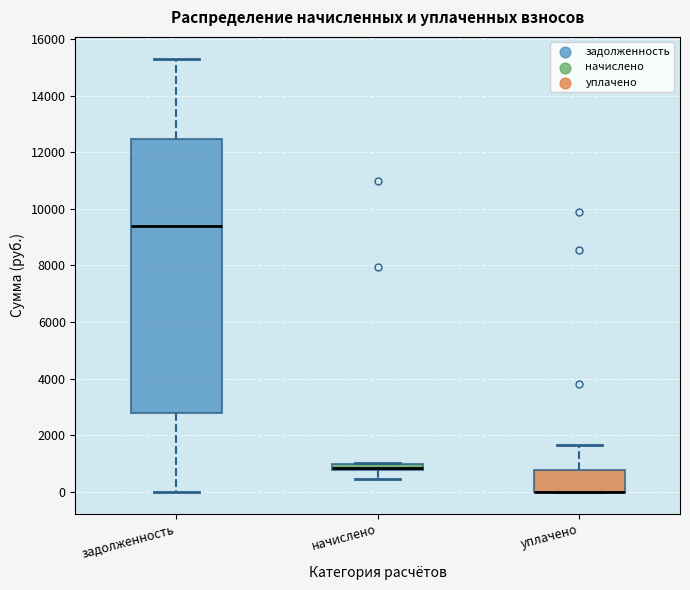

Which box is the tallest, from its lower edge to its upper edge?

задолженность